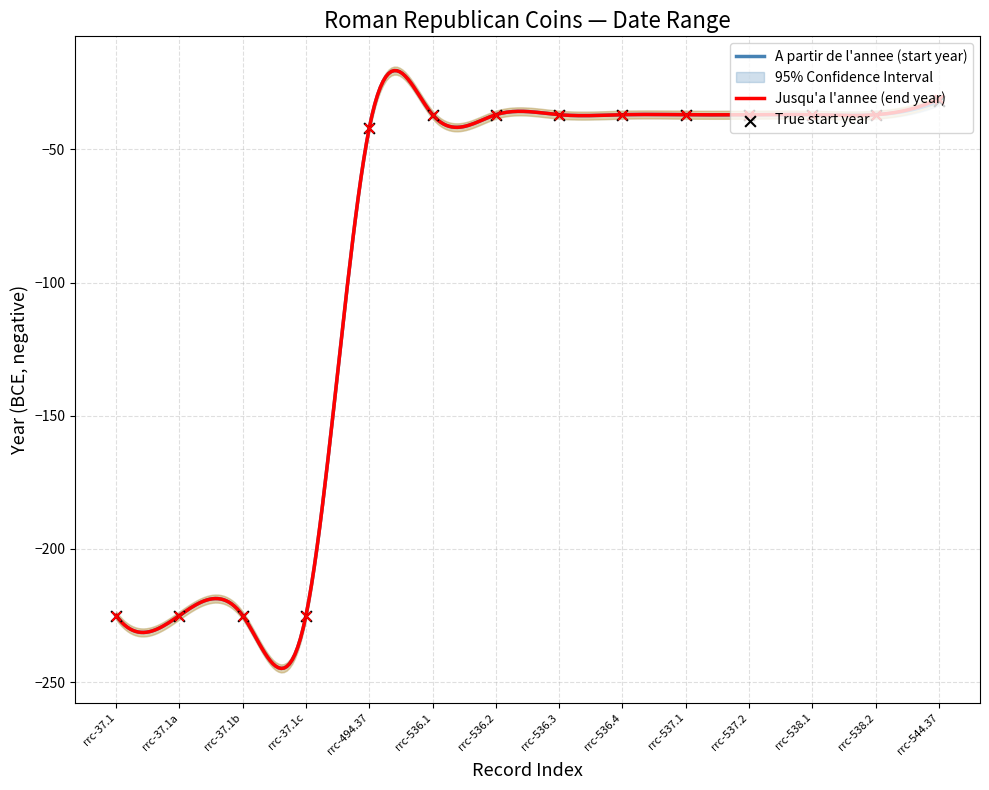

What are all the series names shown in the legend?

A partir de l'annee, Jusqu'a l'annee